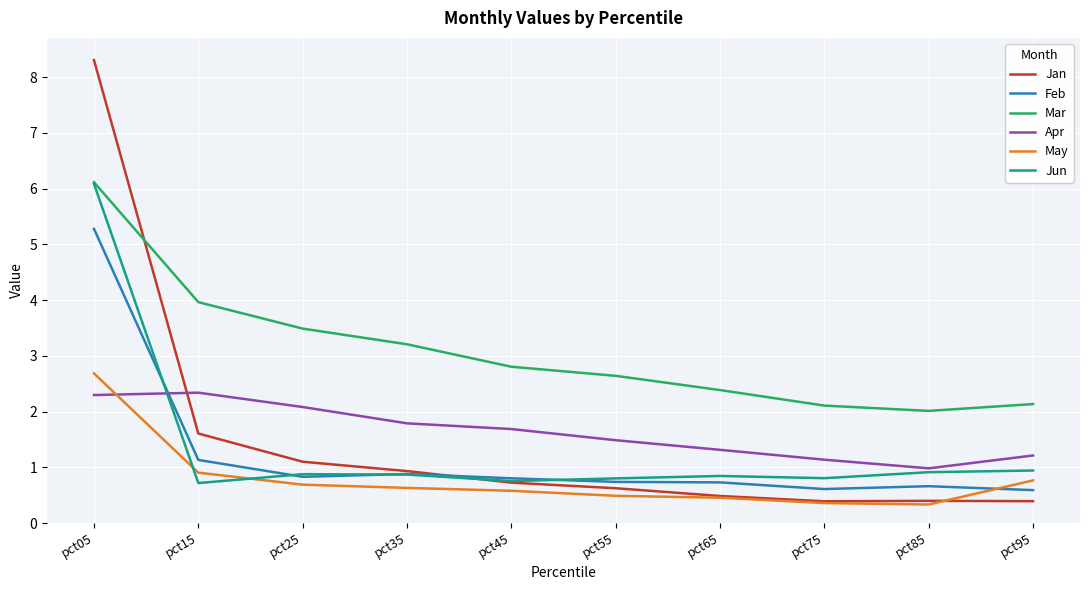

Is it true that May equals 0.6 at pct85?

False